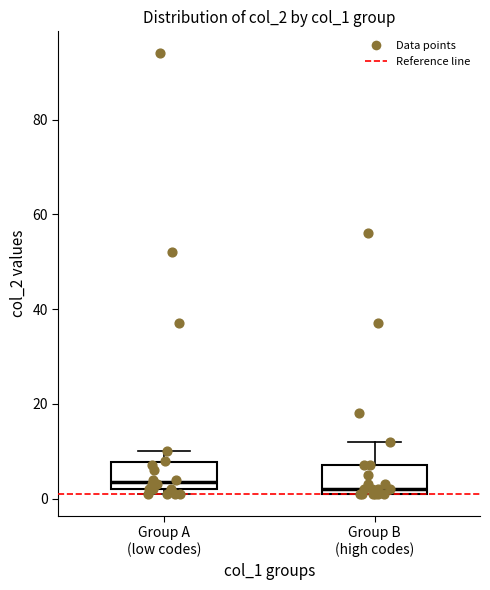

Where is the upper edge of the box for Group B (high codes) on the y-axis? The values are not printed on the chart, so give them approximately, as read against the axis.

8